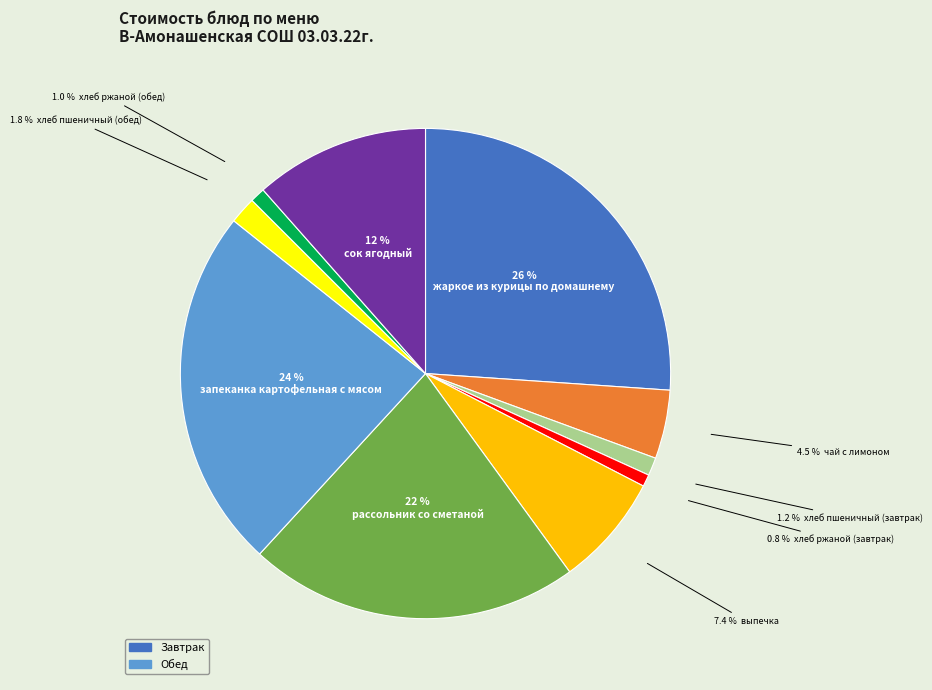

Is there any slice that represents more than half of the pie?

No